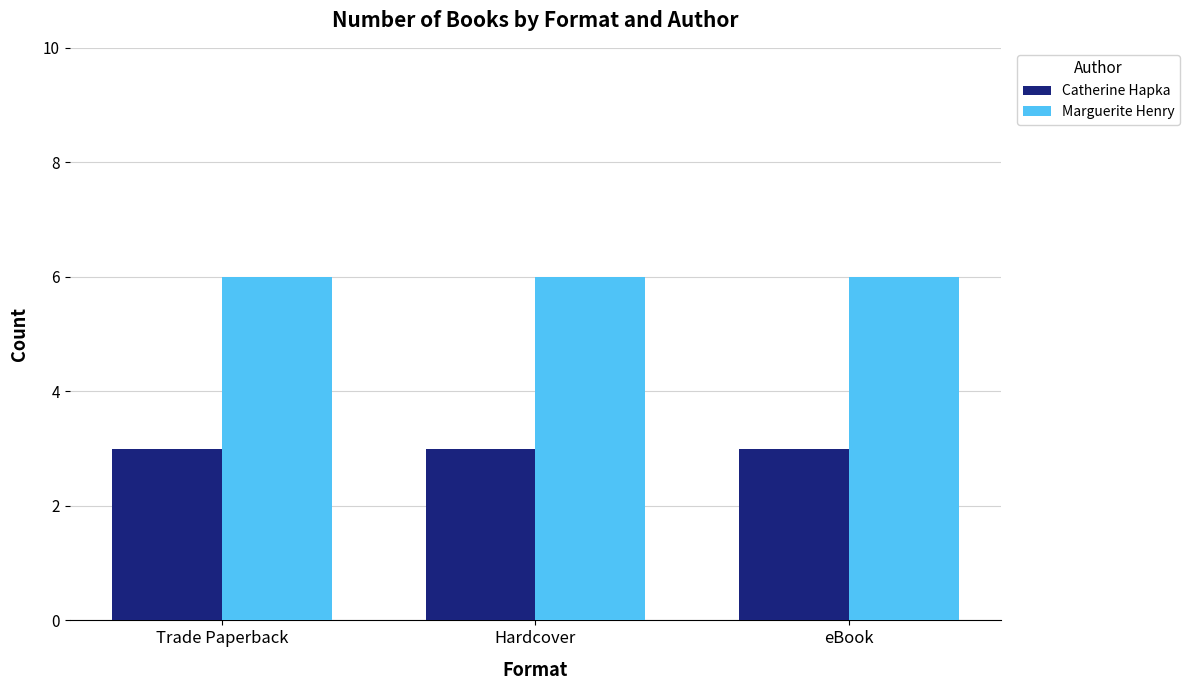

What is the difference between the highest and lowest values at eBook?

3